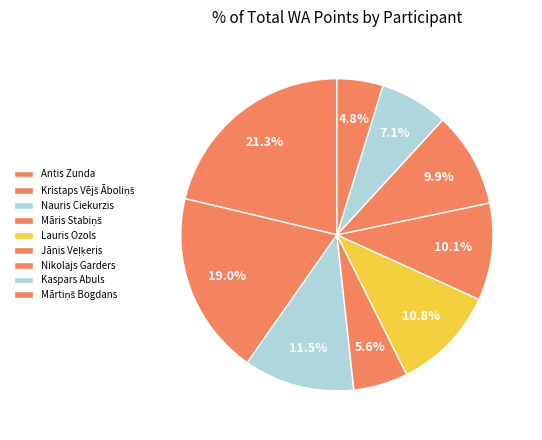

To the nearest percent, what portion does Lauris Ozols represent?

11%